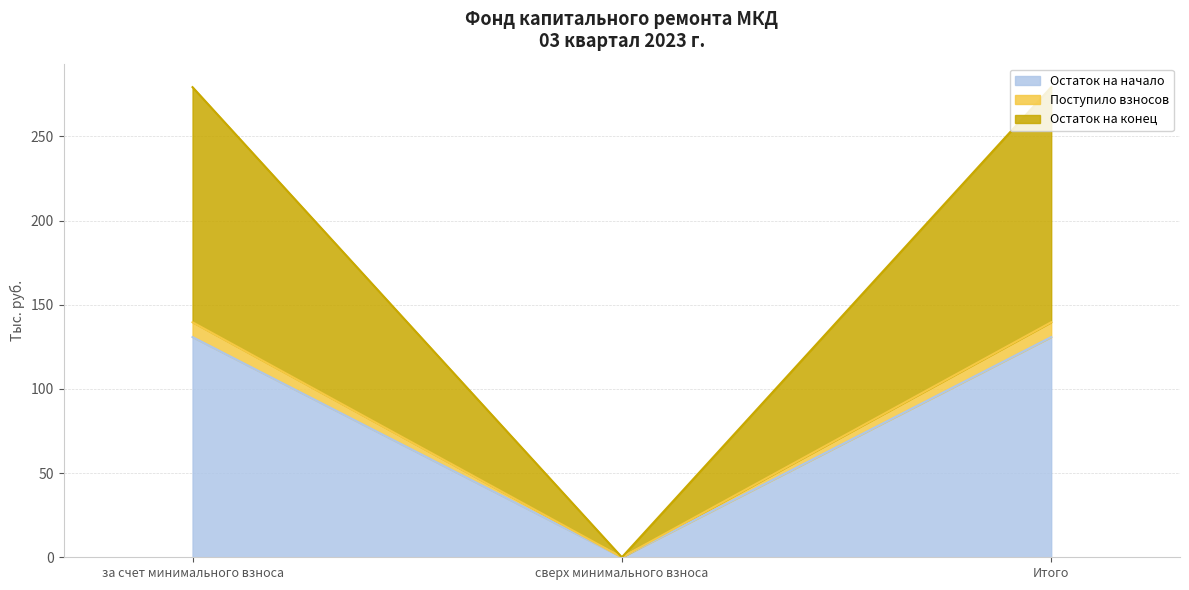

List the labels in order of Остаток на конец value, largest first.

за счет минимального взноса, Итого, сверх минимального взноса